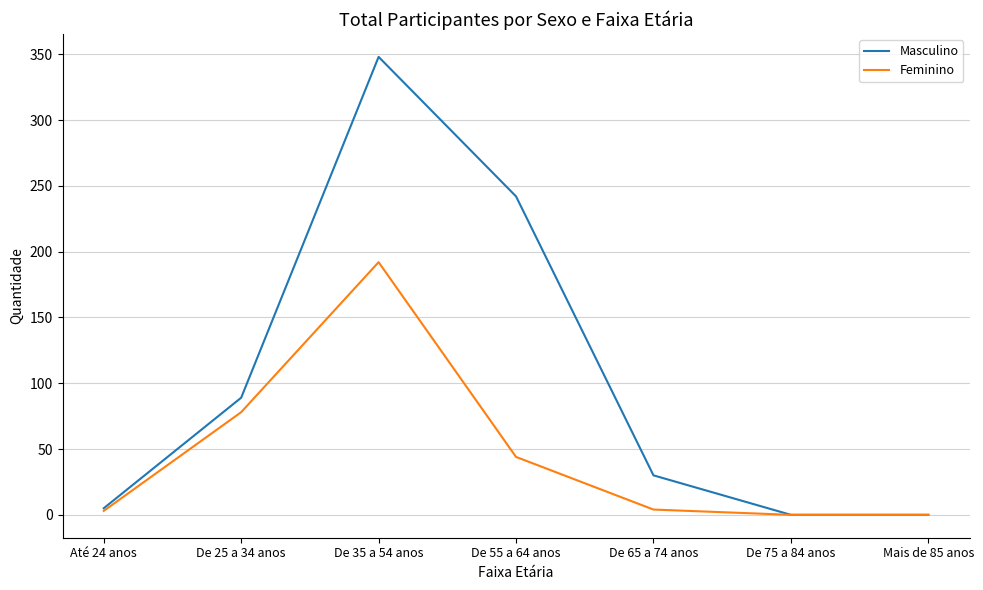

At which category is the sum across all series the highest?

De 35 a 54 anos